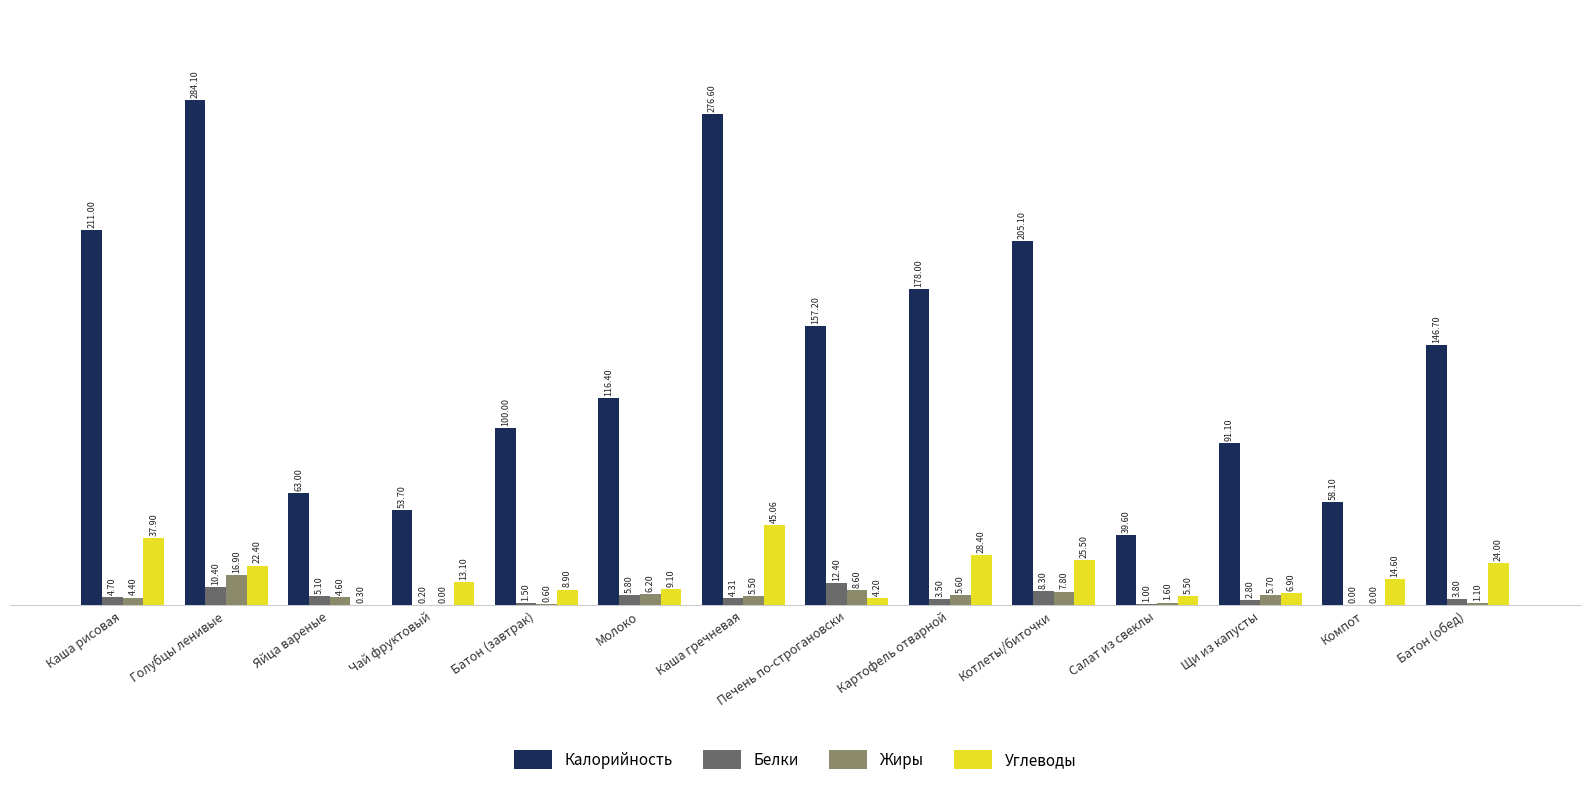

What is the sum of the Углеводы values at Батон (обед) and Голубцы ленивые?

46.4